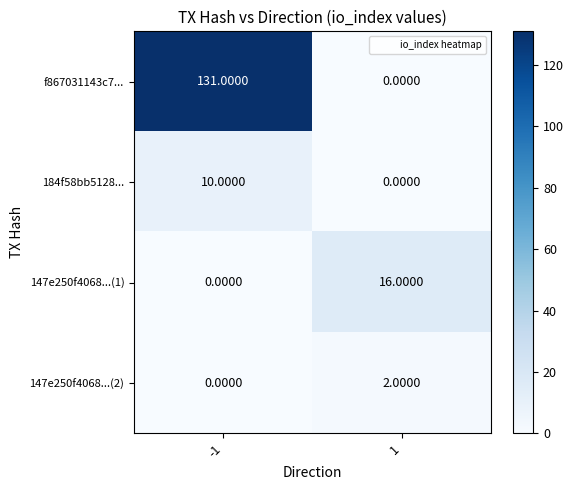

Rank the series by their maximum value, from highest to lowest.

f867031143c7..., 147e250f4068...(1), 184f58bb5128..., 147e250f4068...(2)